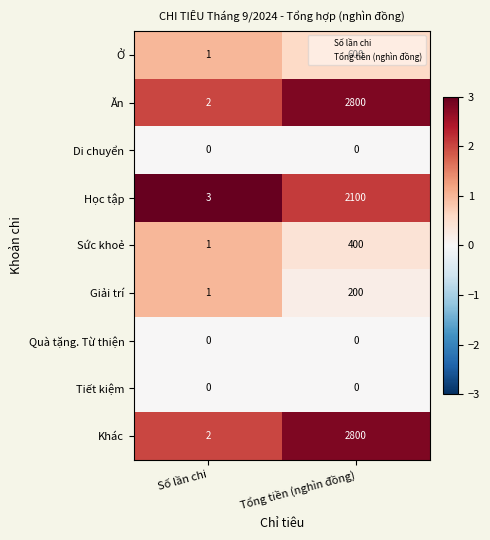

What is the highest value of the Khác series?

2800